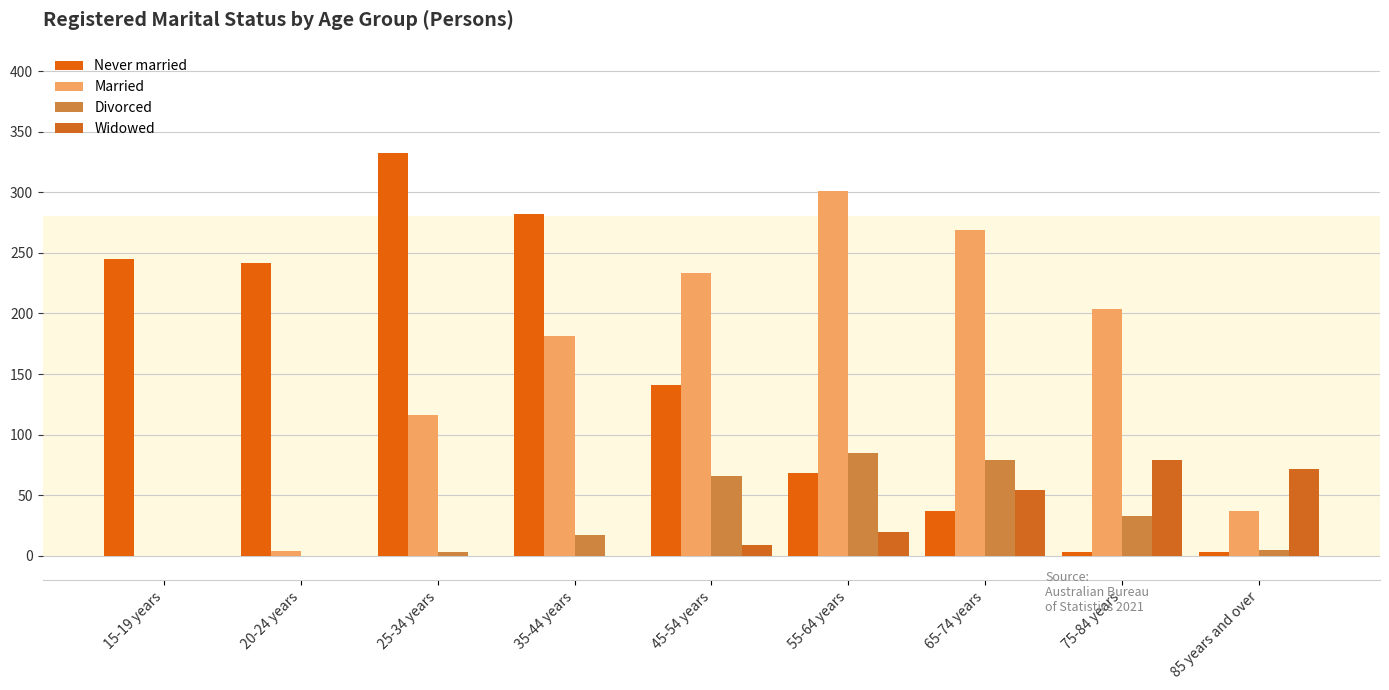

Which series has the widest spread of values?

Never married